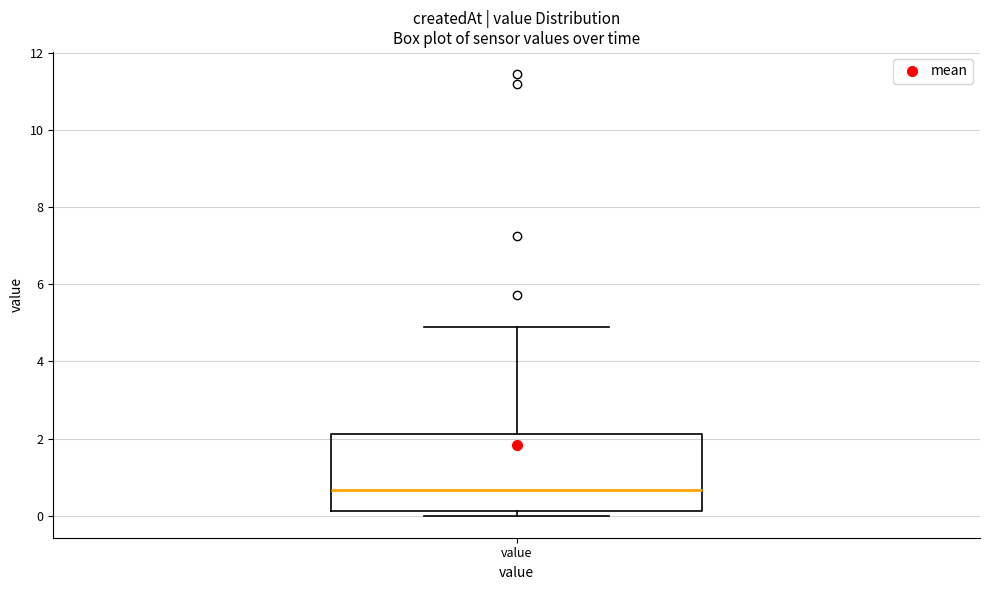

Read this box plot against the y-axis: the position of the median line, the range covered by the box, and the ends of both whiskers. The values are not printed on the chart, so give them approximately, as read against the axis.

median 0.6, box 0.2 to 2.2, whiskers 0.0 to 5.0